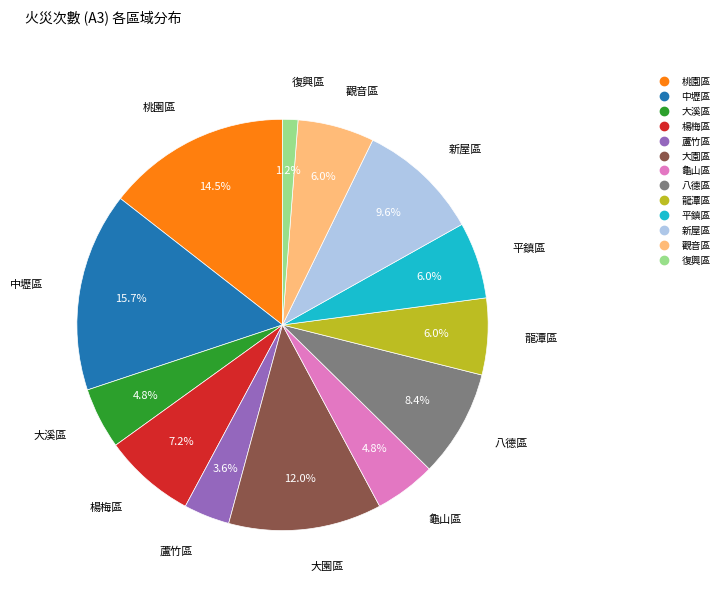

The 觀音區 slice represents 14% of the pie. True or false?

False